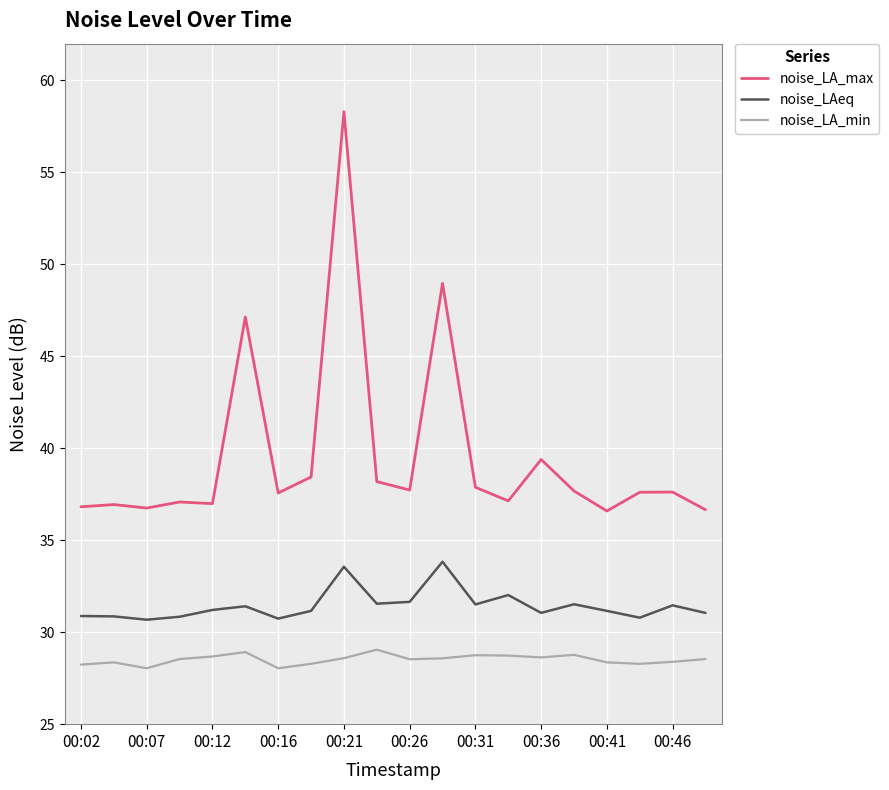

Which series has the largest total across all categories?

noise_LA_max